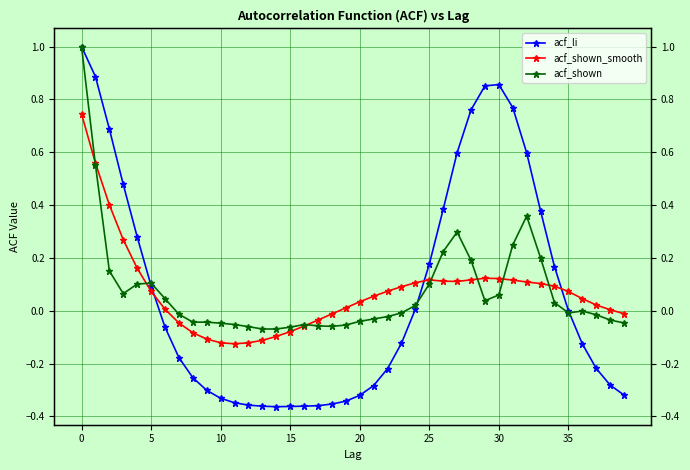

How many values in the acf_shown_smooth series are below 0?

13